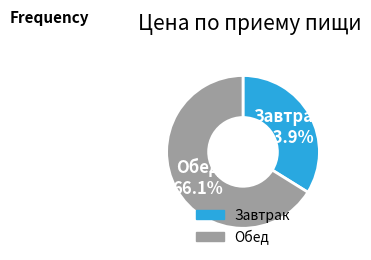

Which has a higher value, Завтрак or Обед?

Обед